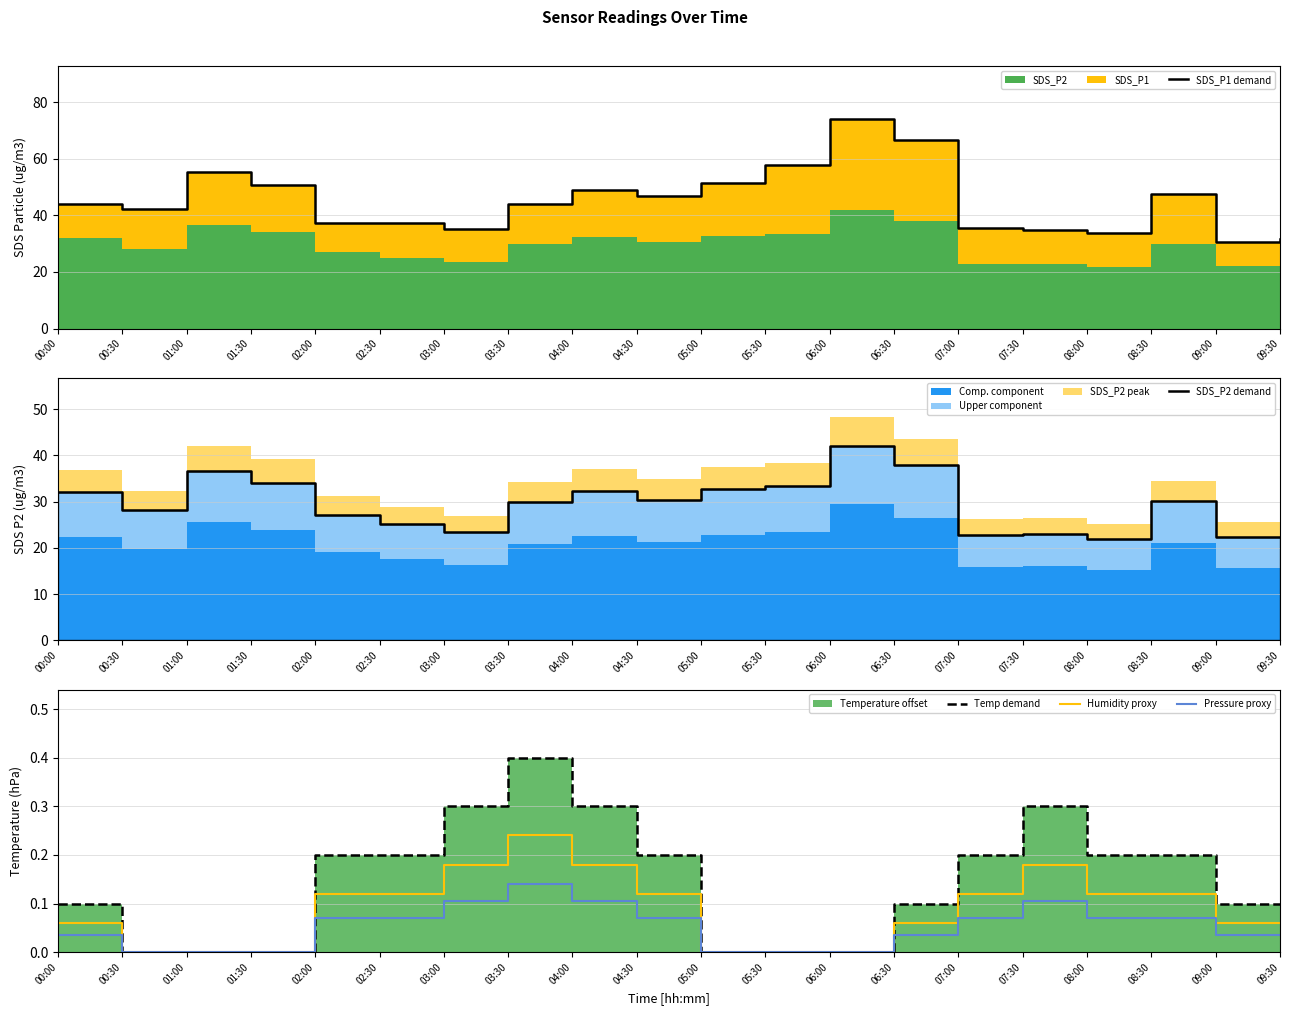

Is it true that Pressure proxy equals 0.1 at 02:30?

True